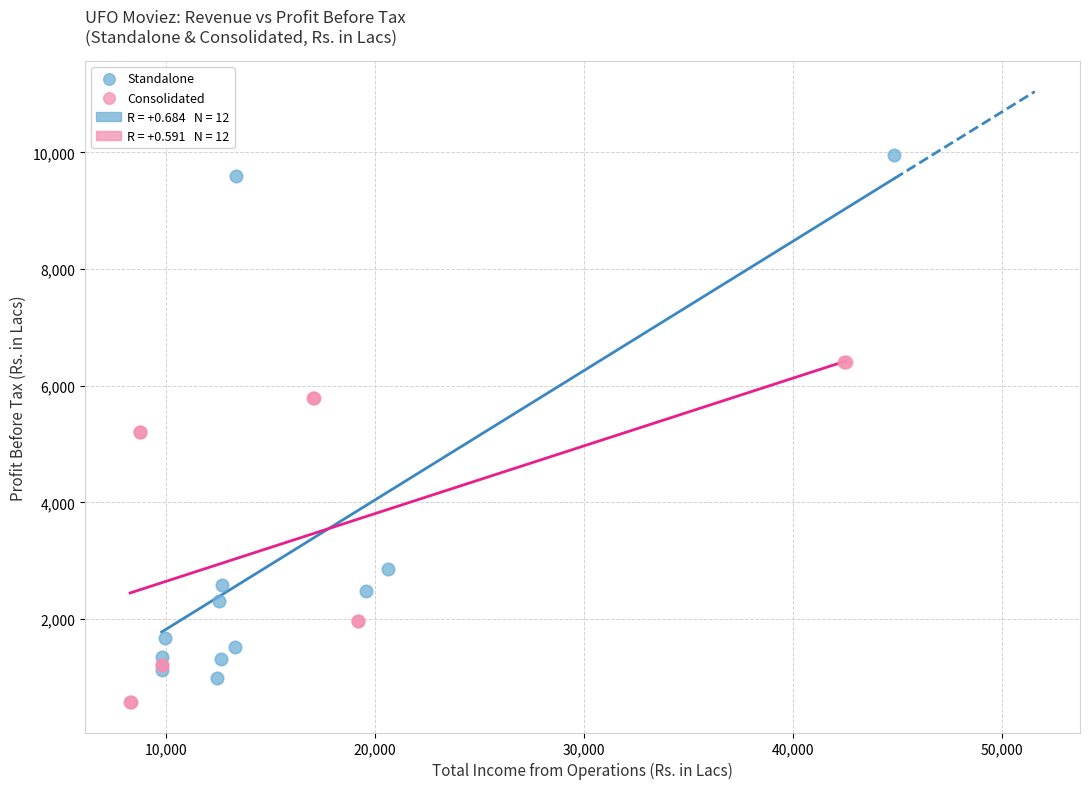

Which series has the widest spread of Y values?

Standalone